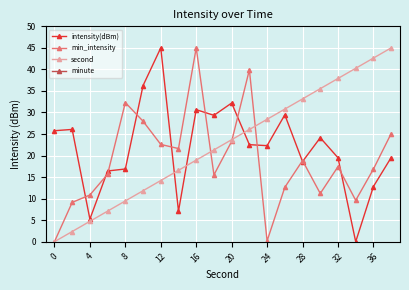

Is the value of second at 8 greater than the value of intensity(dBm) at 24?

No